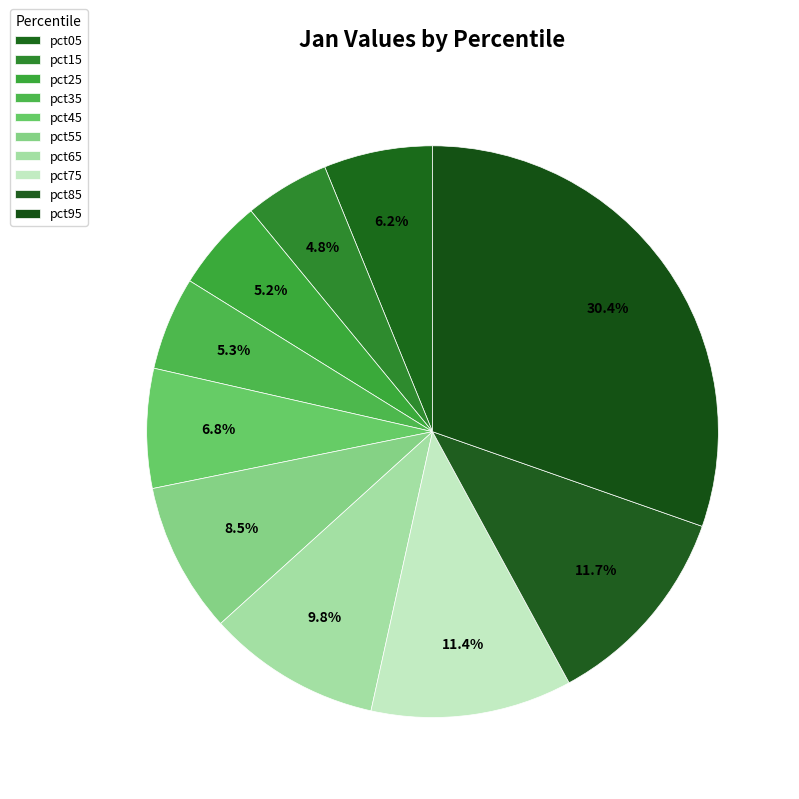

To the nearest percent, what is the difference between the pct35 and pct75 slice percentages?

6%